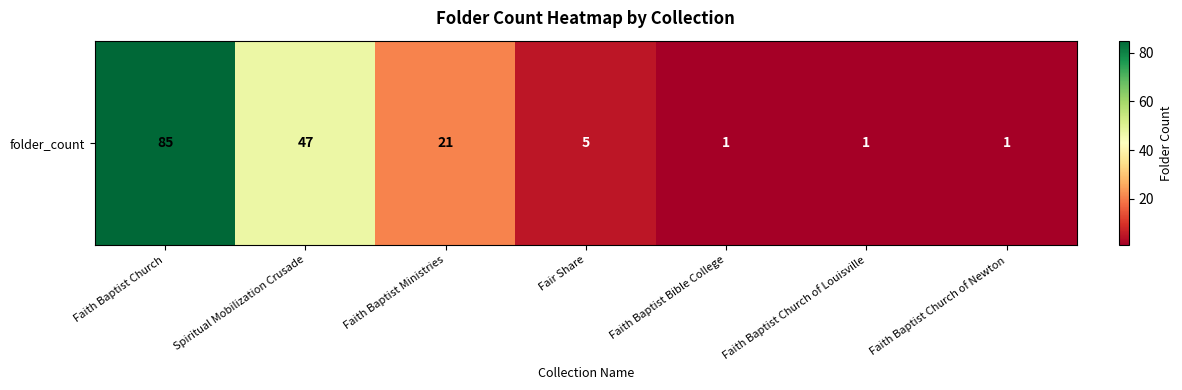

Reading right to left, extract all data points from this chart.

Faith Baptist Church of Newton=1	Faith Baptist Church of Louisville=1	Faith Baptist Bible College=1	Fair Share=5	Faith Baptist Ministries=21	Spiritual Mobilization Crusade=47	Faith Baptist Church=85